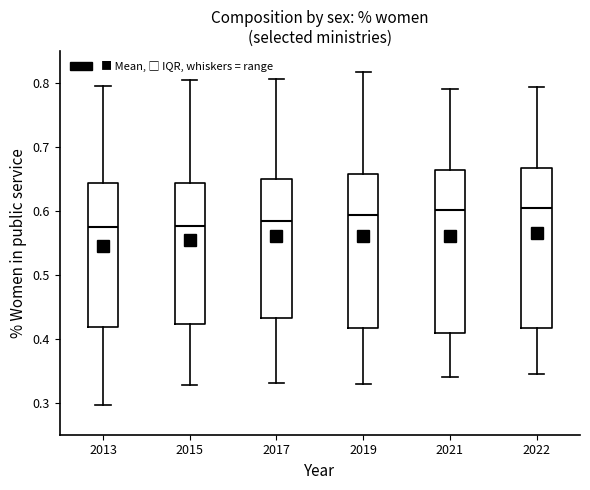

Where does the upper whisker of the box at x = 2013 end on the y-axis? The values are not printed on the chart, so give them approximately, as read against the axis.

0.80